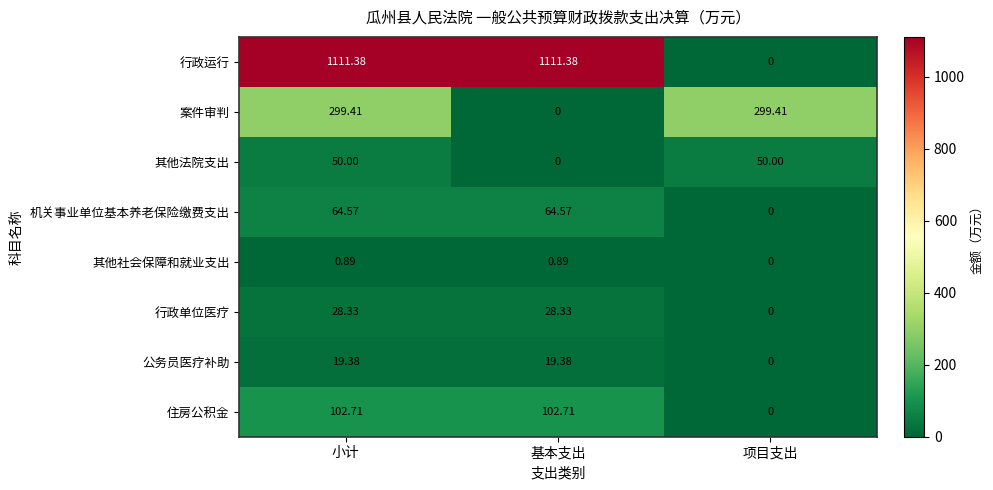

At 小计, list the series in order from largest to smallest.

行政运行, 案件审判, 住房公积金, 机关事业单位基本养老保险缴费支出, 其他法院支出, 行政单位医疗, 公务员医疗补助, 其他社会保障和就业支出